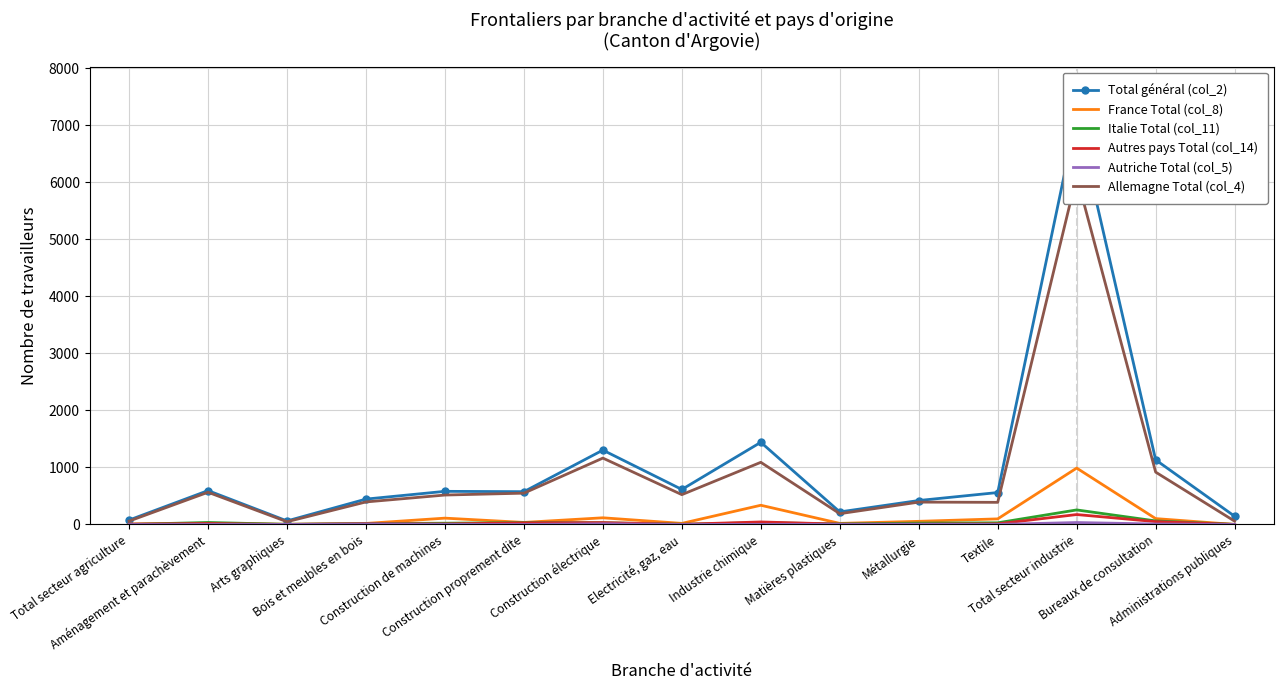

At which category is the sum across all series the highest?

Total secteur industrie